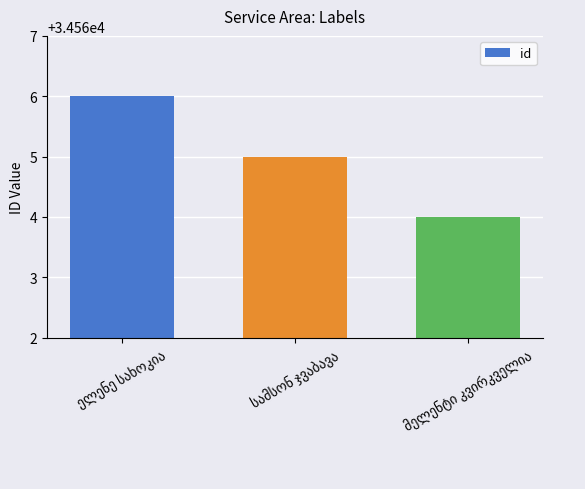

Are the bars grouped side by side (vs. stacked)?

No